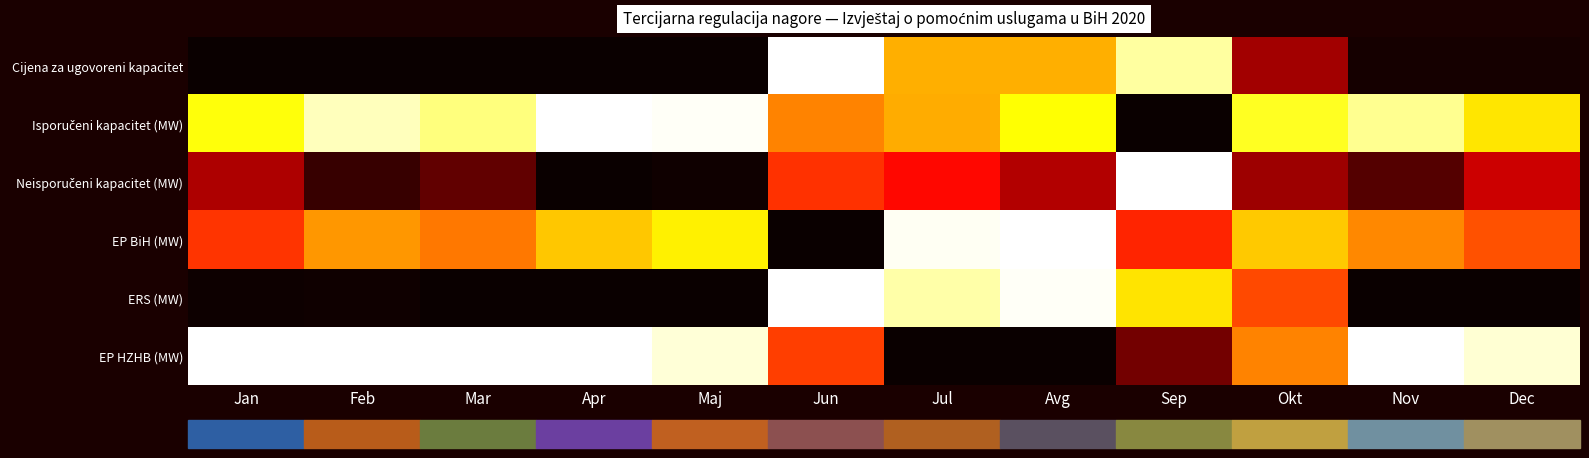

Which label corresponds to the smallest value in the chart?

Mar